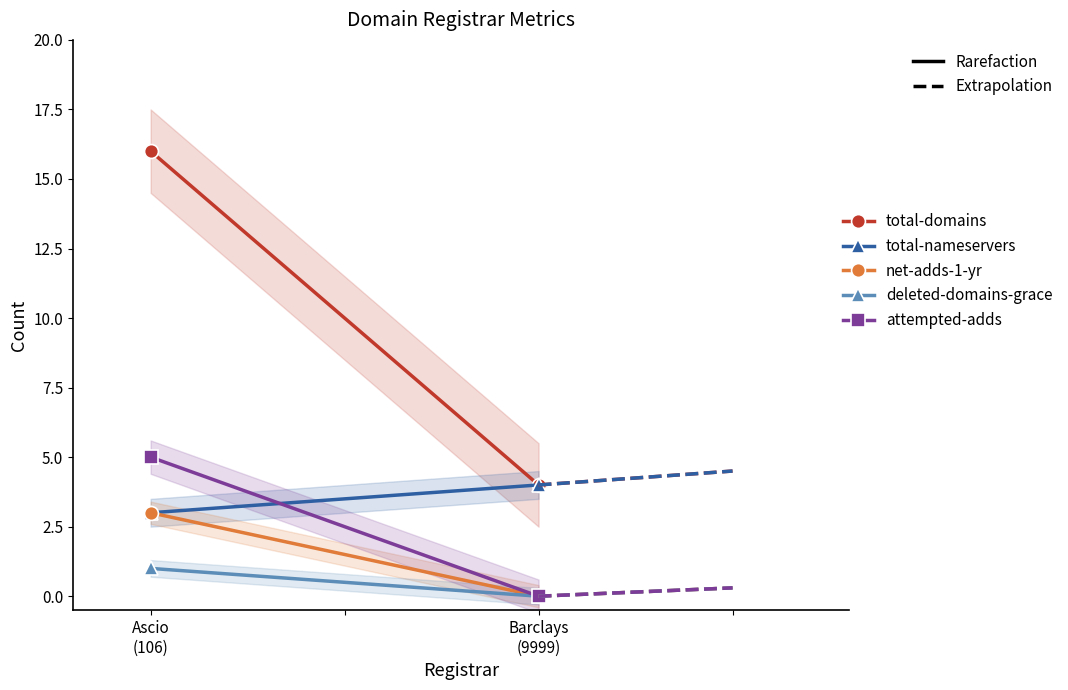

At which category is the sum across all series the highest?

Ascio
(106)